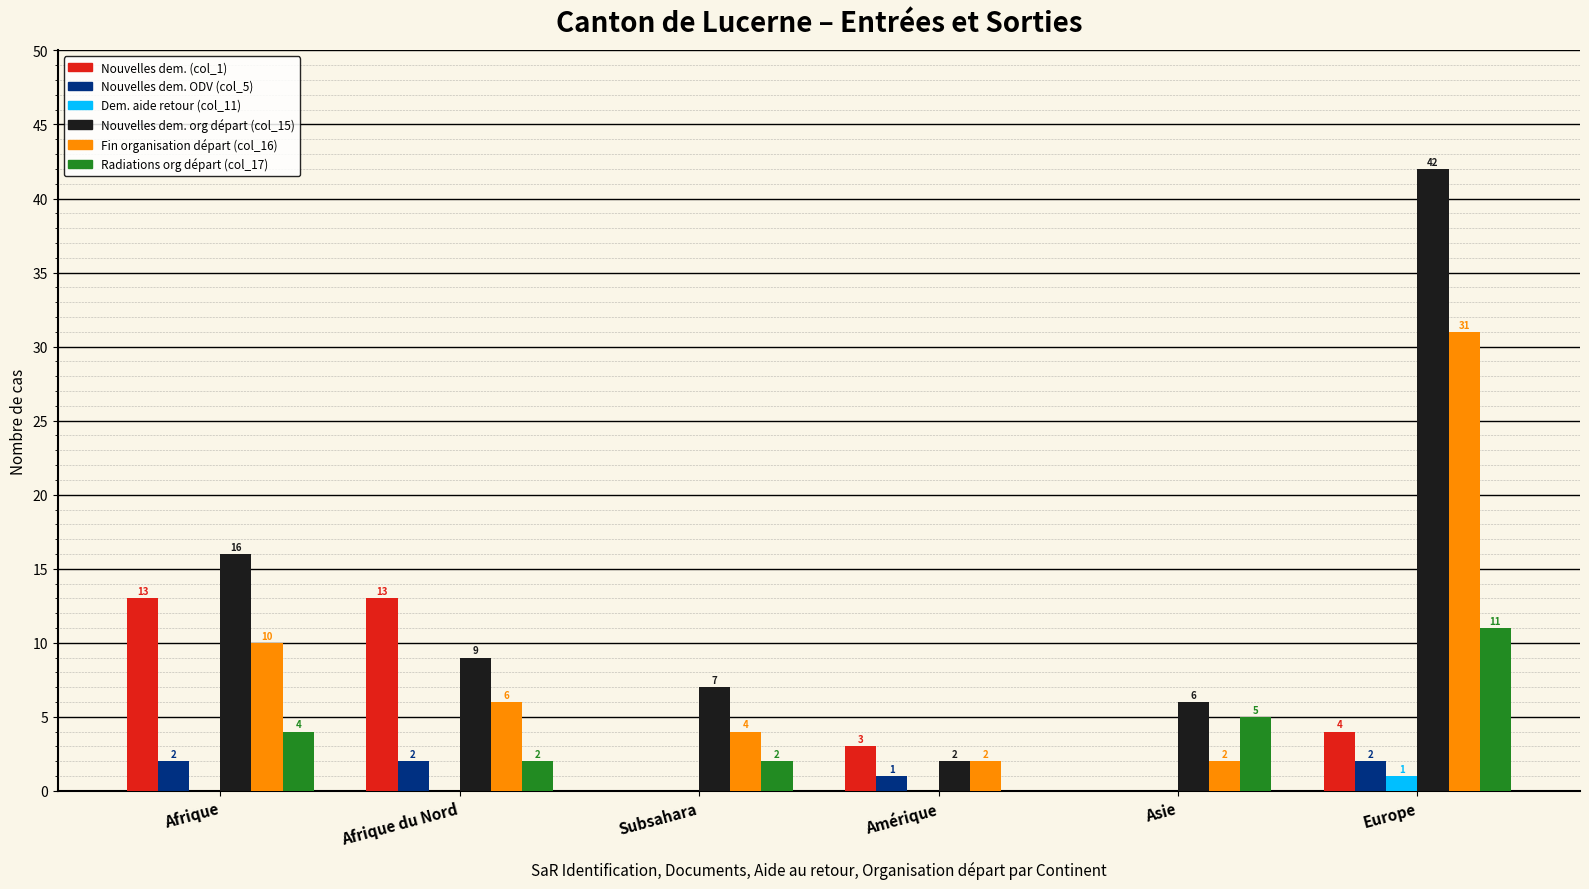

True or false: Fin organisation départ (col_16) has a value of 31 at Europe.

True